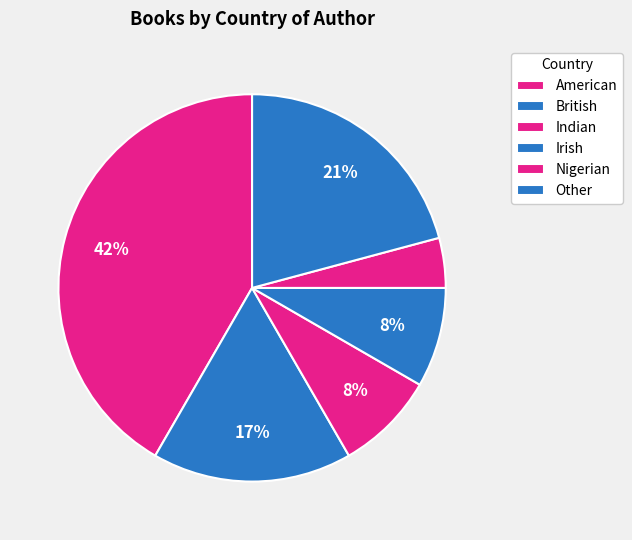

Count the number of slices in the pie.

6